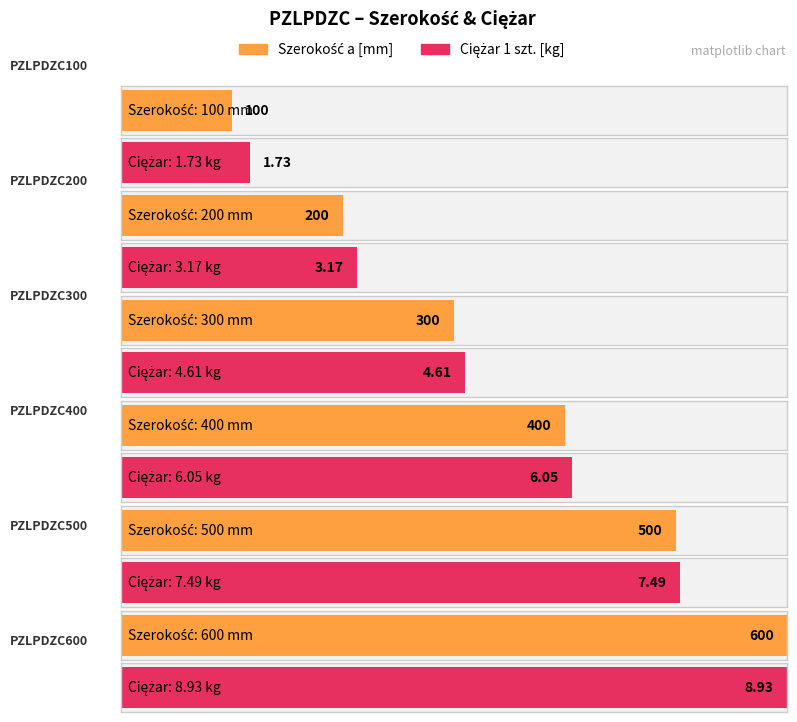

How many values in the Ciężar 1 szt. series are below 6?

3